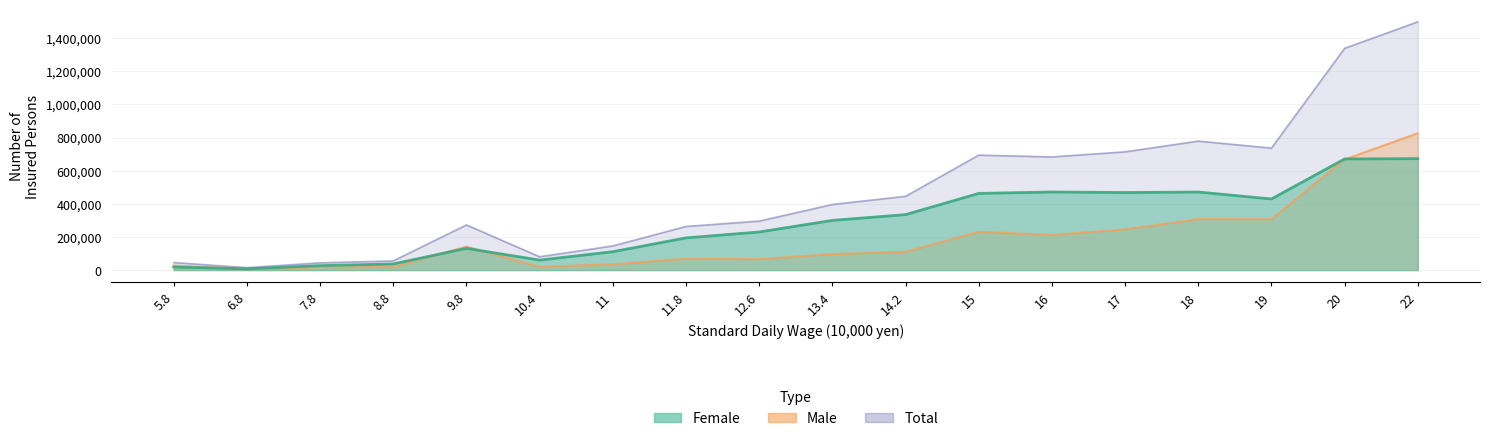

True or false: Female and Total cross at least once.

False